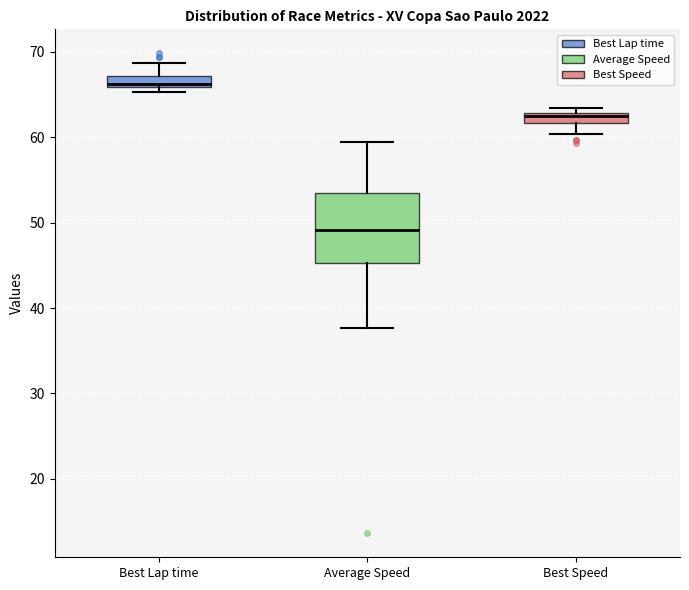

Where does the median line of the box for Average Speed sit on the y-axis? The values are not printed on the chart, so give them approximately, as read against the axis.

49